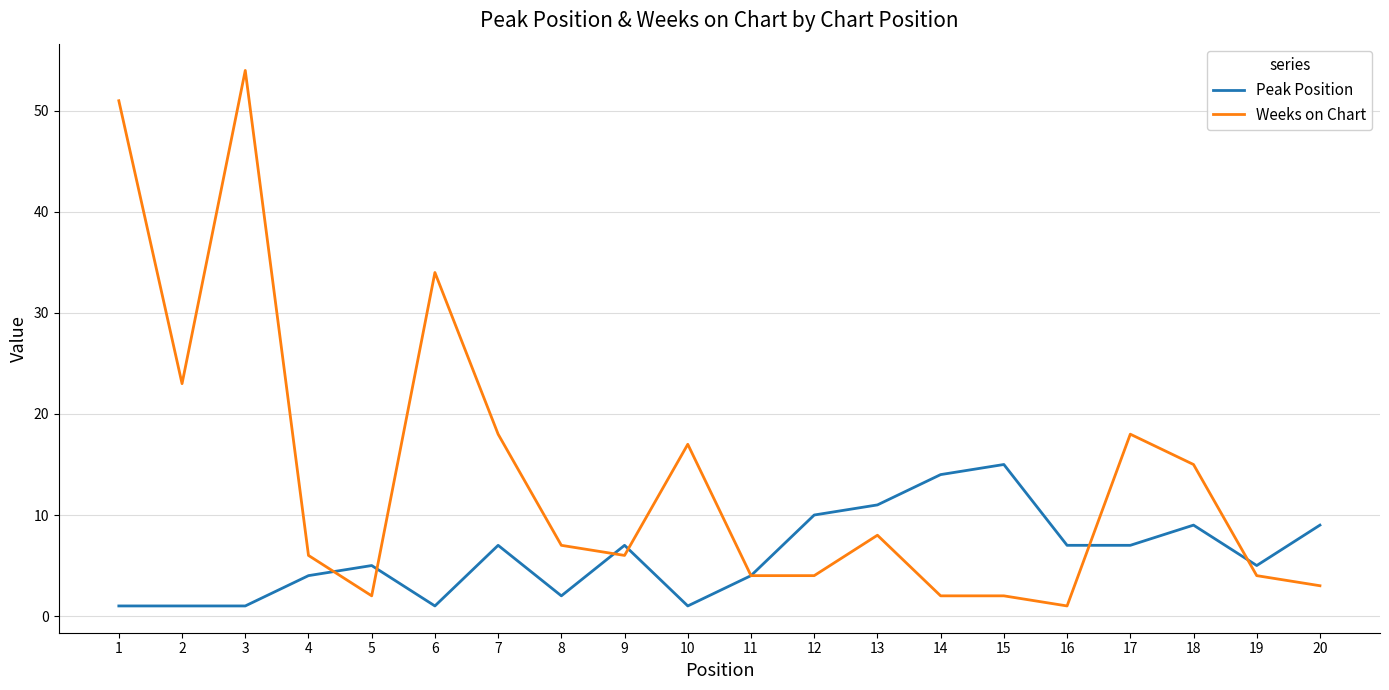

Which series changed the most between 4 and 10?

Weeks on Chart